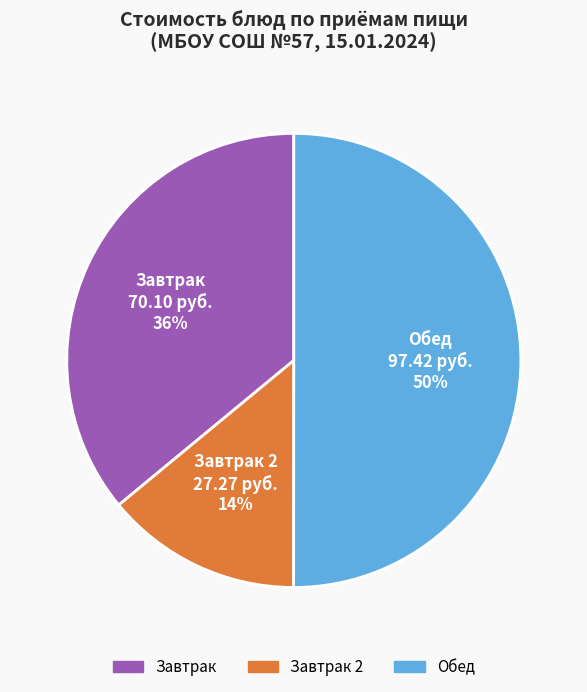

To the nearest percent, what is the average slice percentage?

33%